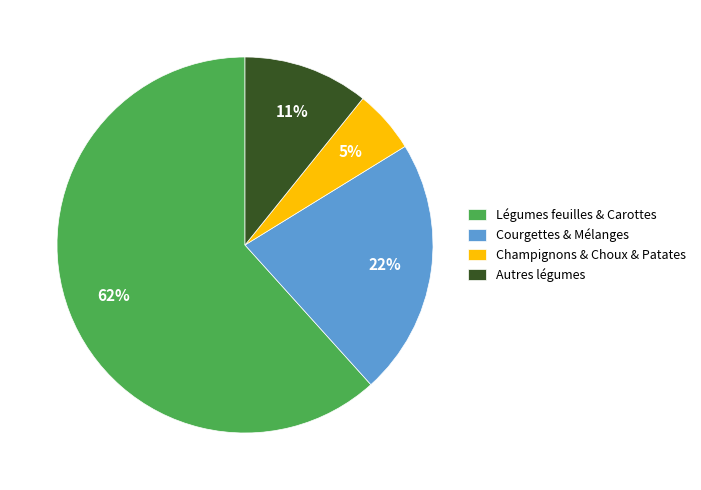

To the nearest percent, what is the combined percentage of Champignons & Choux & Patates and Légumes feuilles & Carottes?

67%